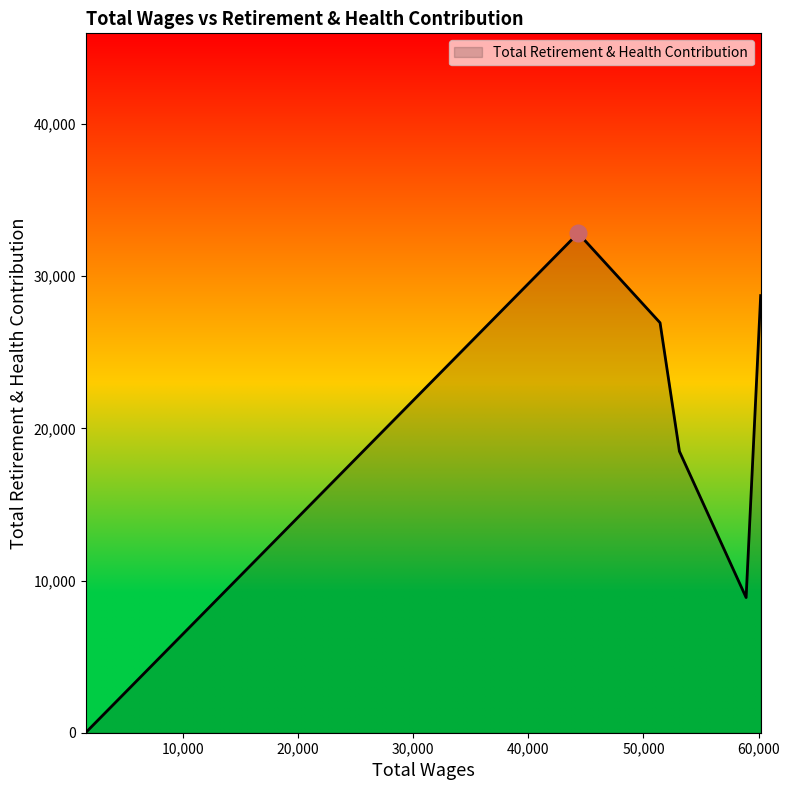

What is the greatest value displayed?

32828